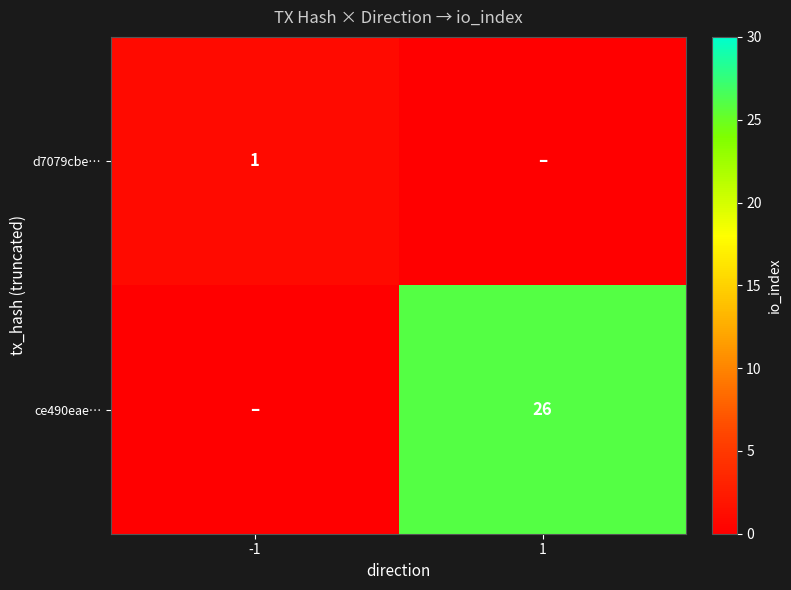

What is the spread (max minus min) of values at -1?

1